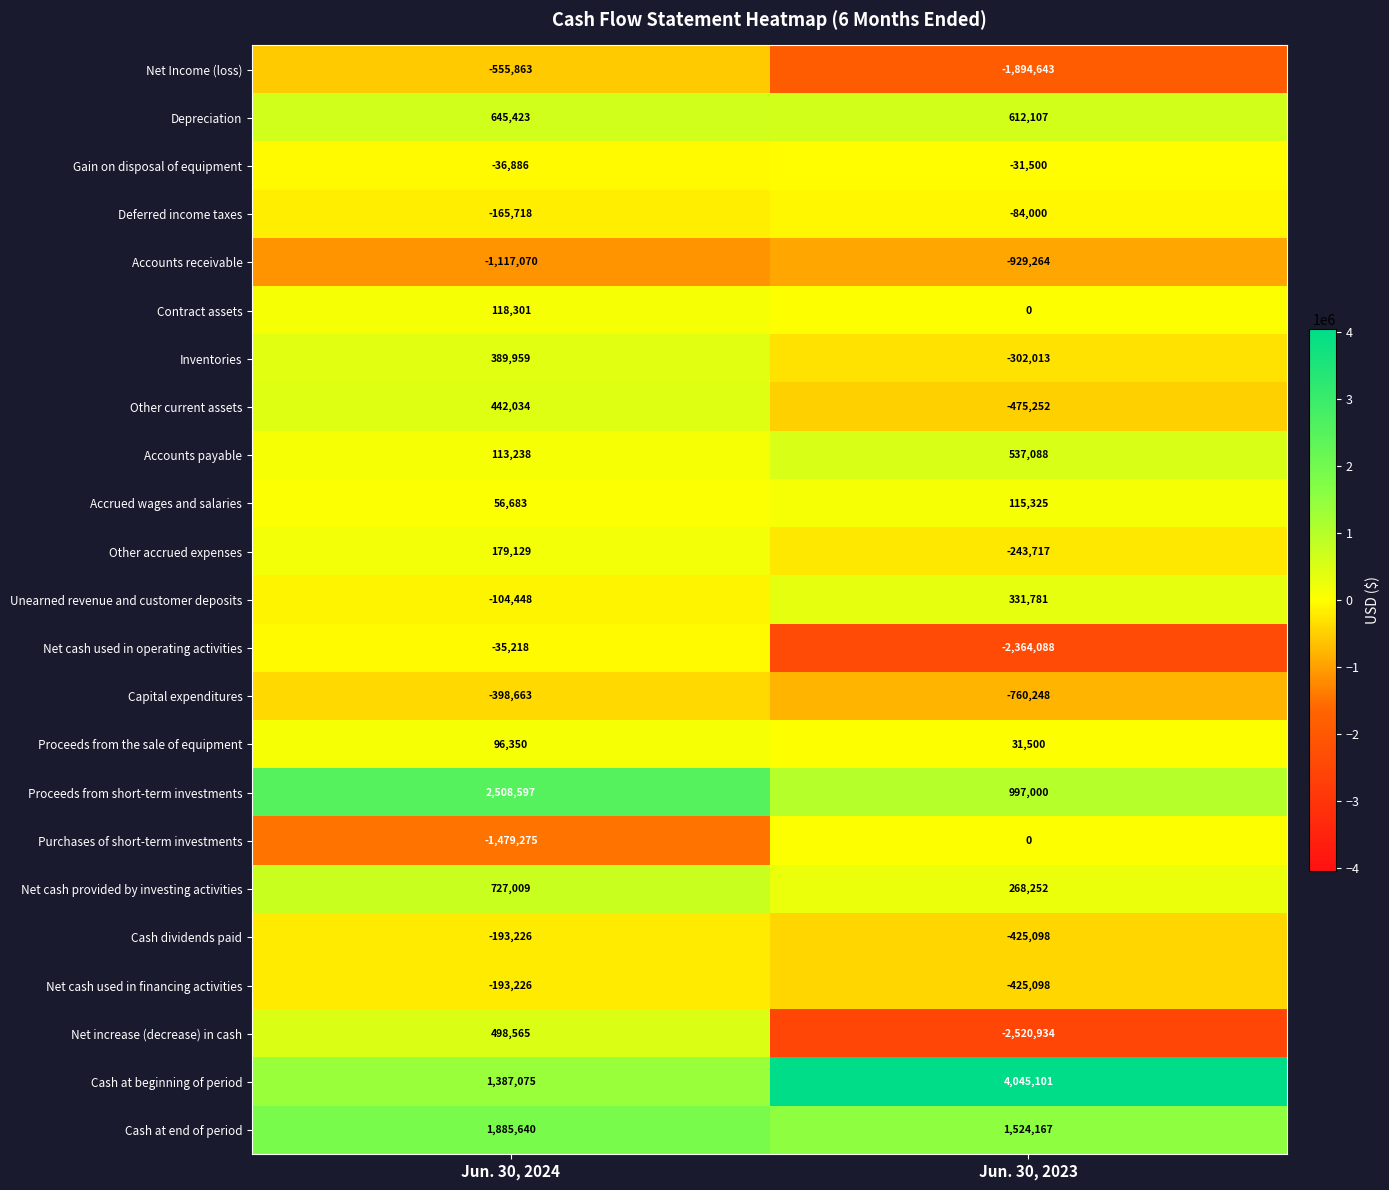

What is the sum of the Net cash used in operating activities values at Jun. 30, 2024 and Jun. 30, 2023?

-2399306